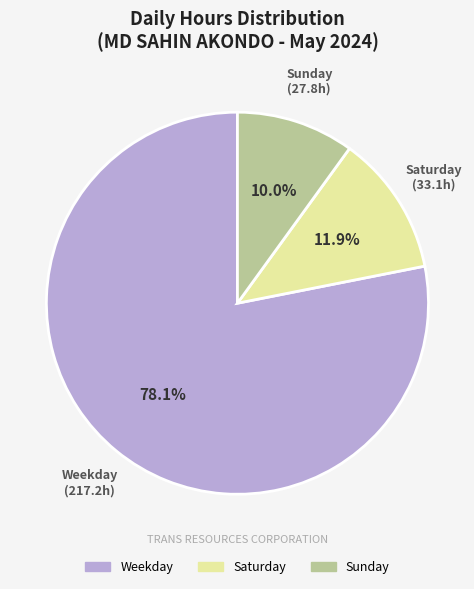

Is there a majority slice in this chart?

Yes